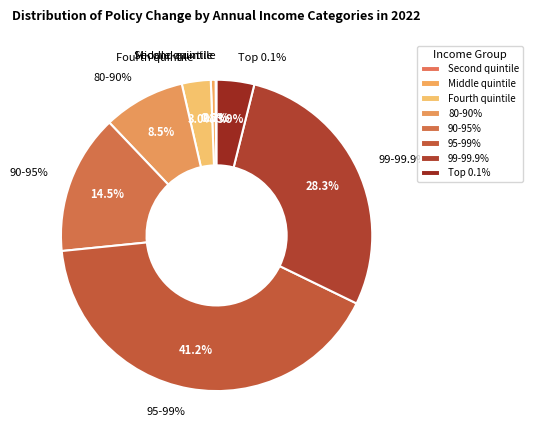

To the nearest percent, what is the difference between the largest and smallest slice percentages?

41%